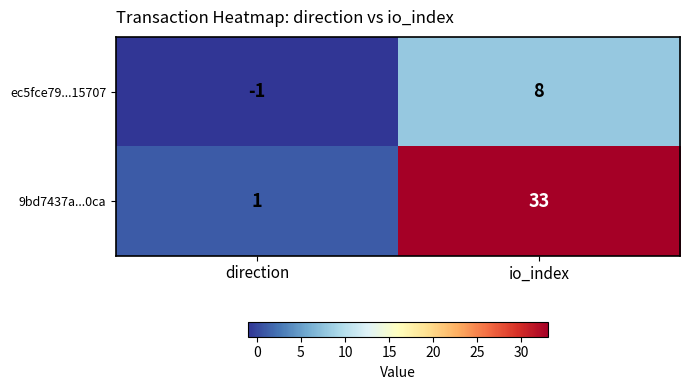

At which category does the chart reach its peak across all series?

io_index